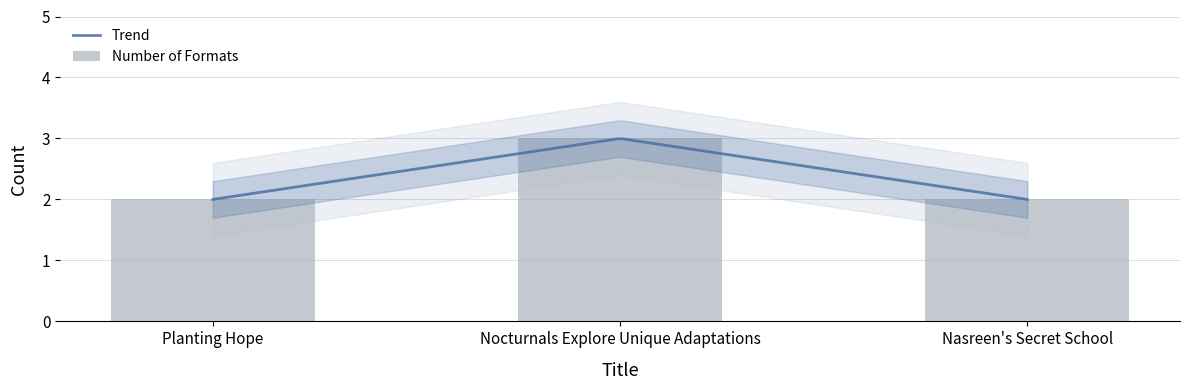

Between Planting Hope and Nocturnals Explore Unique Adaptations, which is larger?

Nocturnals Explore Unique Adaptations